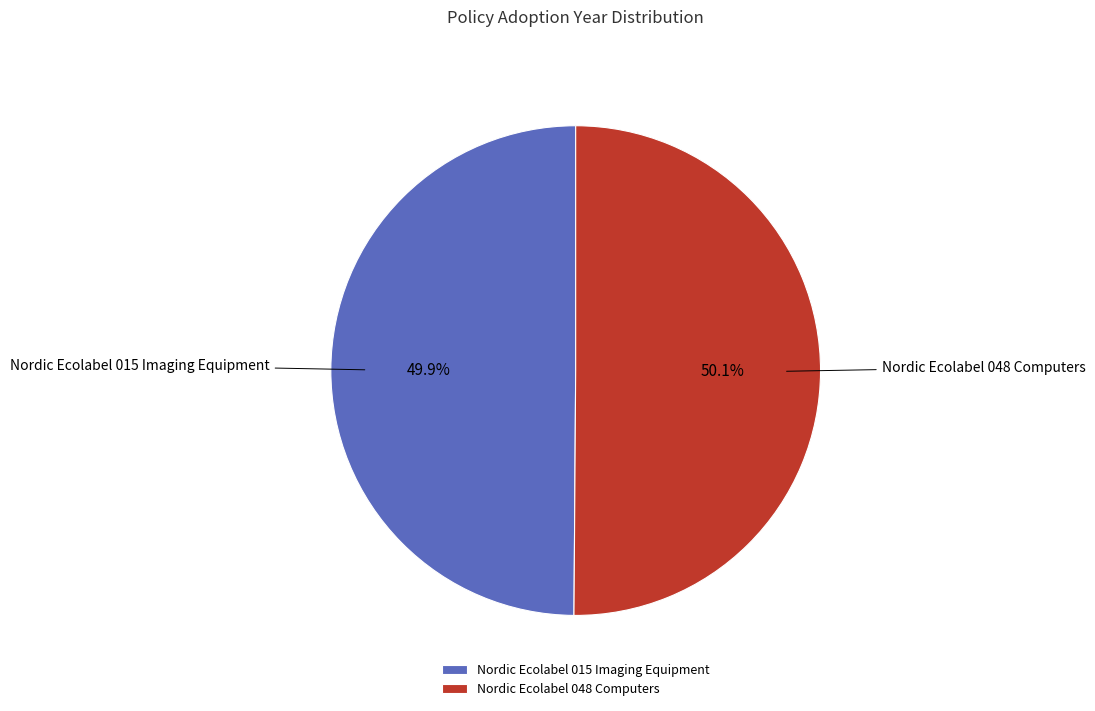

What percentage is NOT represented by Nordic Ecolabel 015 Imaging Equipment?

50.1%